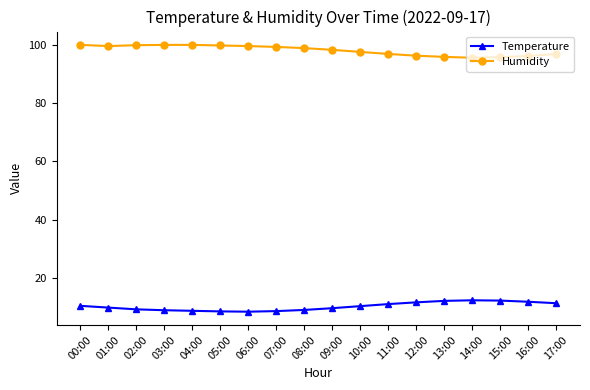

Is it true that Humidity equals 21.8 at 03:00?

False